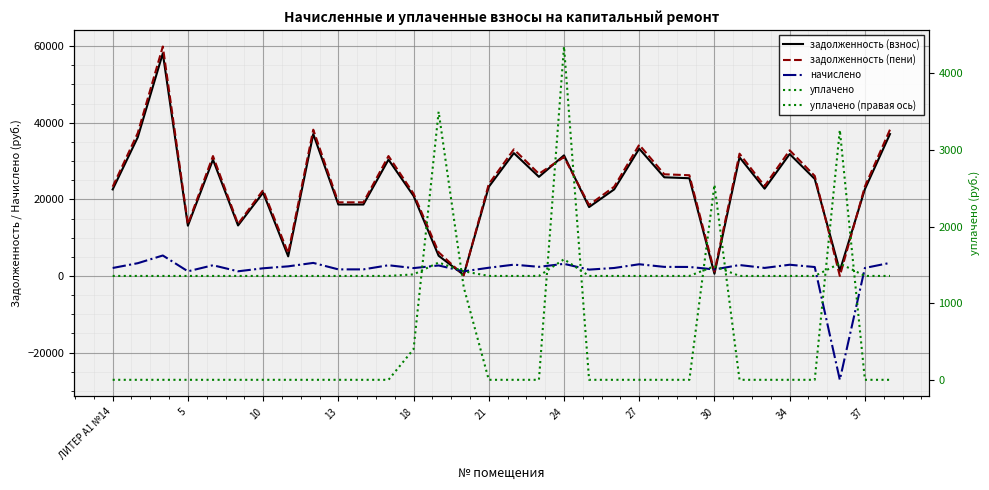

At how many categories does at least one series exceed 4457?

29